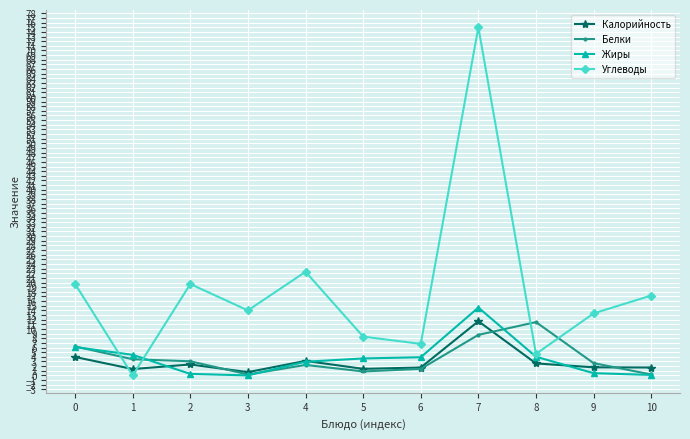

At how many categories does at least one series exceed 71?

1